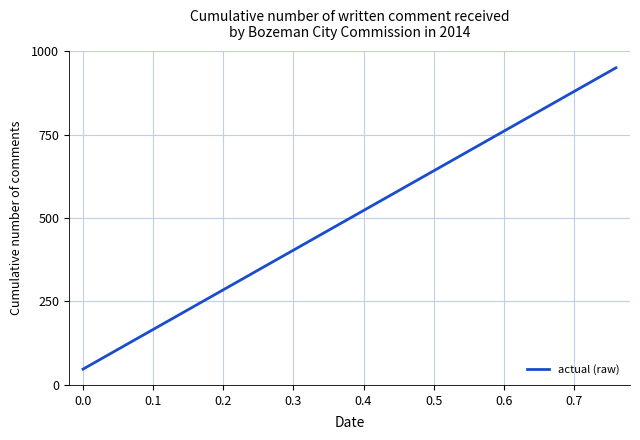

What is the smallest value displayed?

47.5